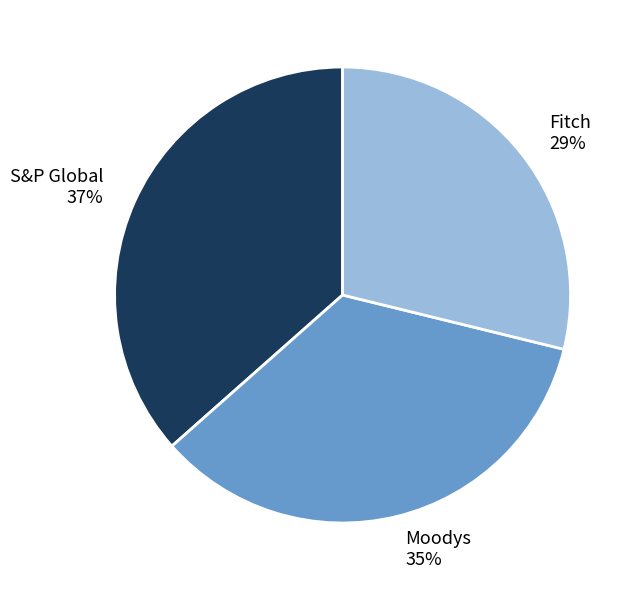

The Fitch slice represents 29% of the pie. True or false?

True